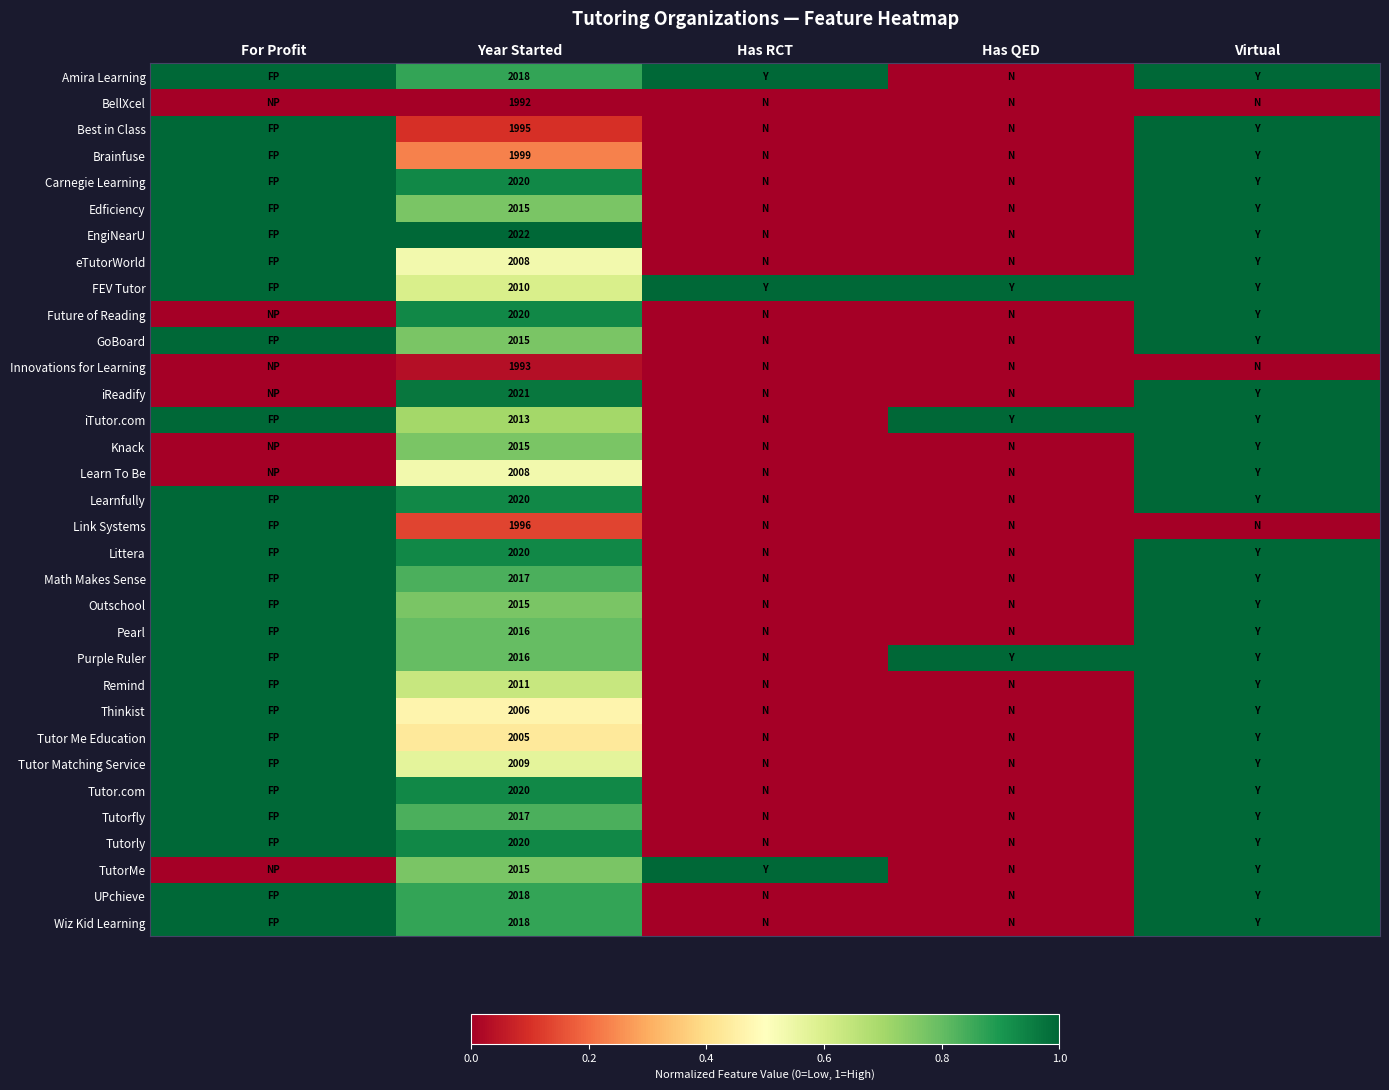

What is the total value across all series at Year Started?

66403